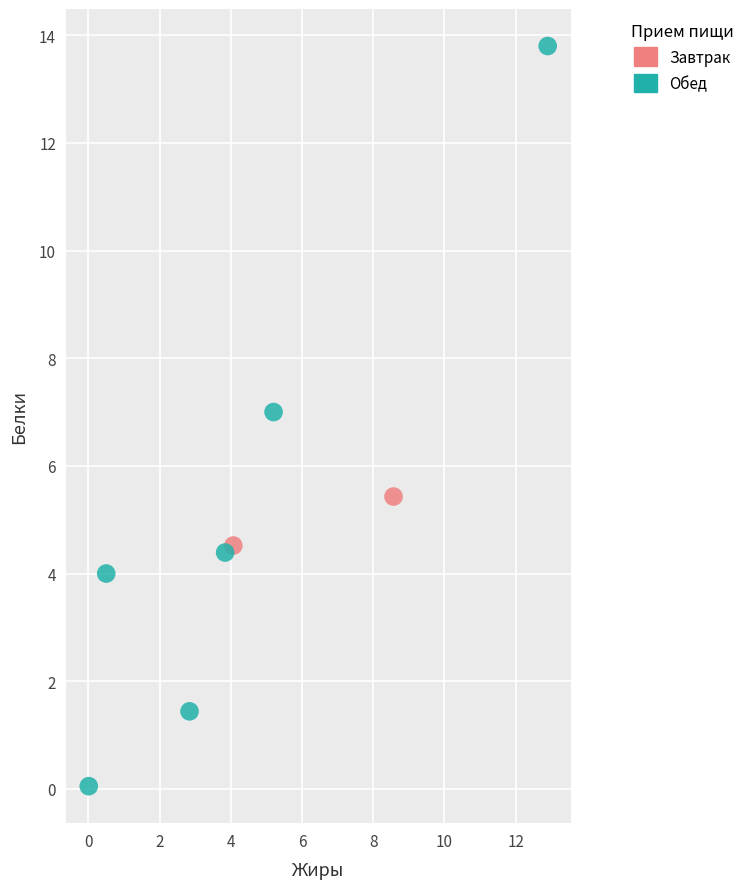

What are all the series names shown in the legend?

Завтрак, Обед